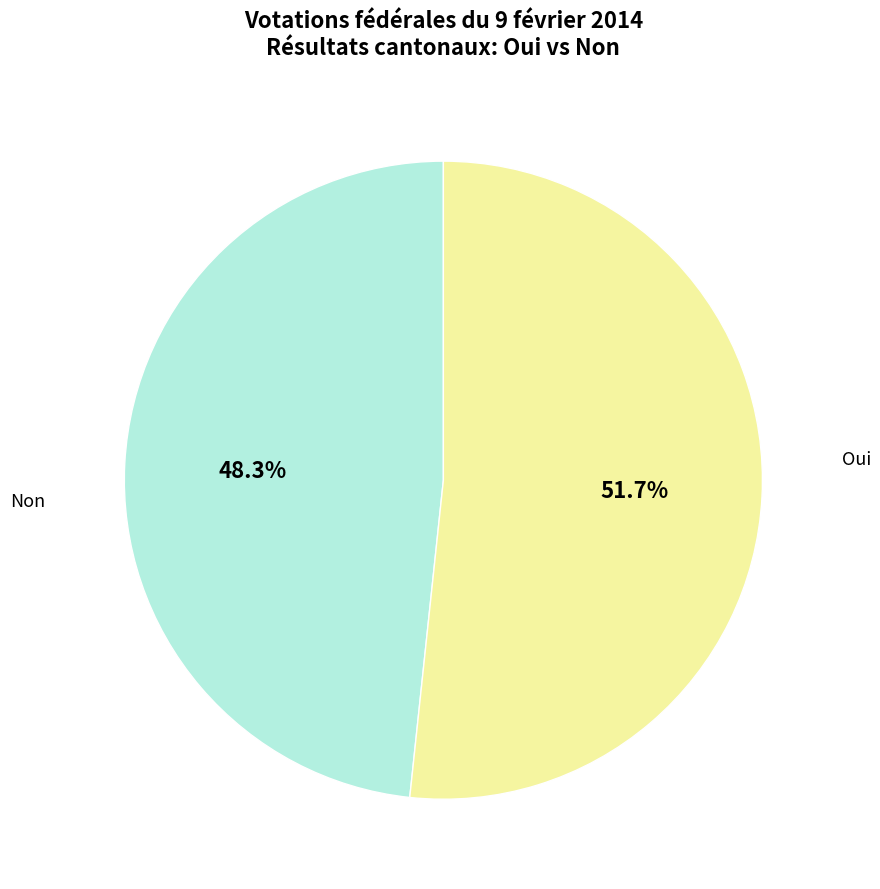

The Non slice represents 57% of the pie. True or false?

False